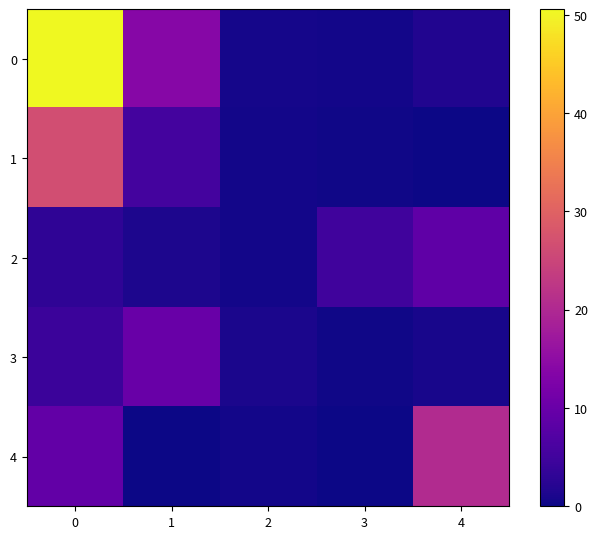

How many data points does each series have?

5